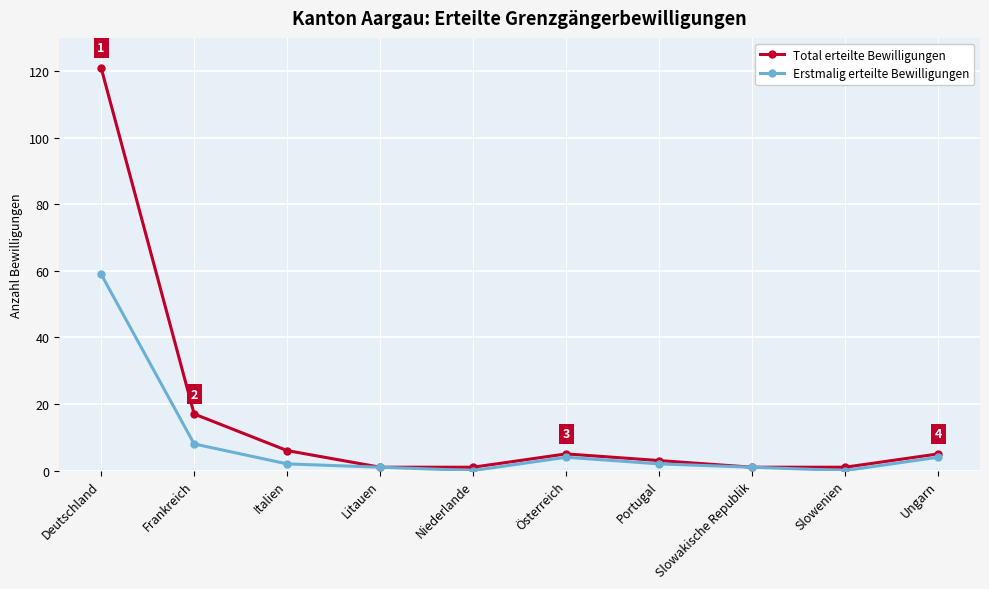

At Frankreich, list the series in order from largest to smallest.

Total erteilte Bewilligungen, Erstmalig erteilte Bewilligungen